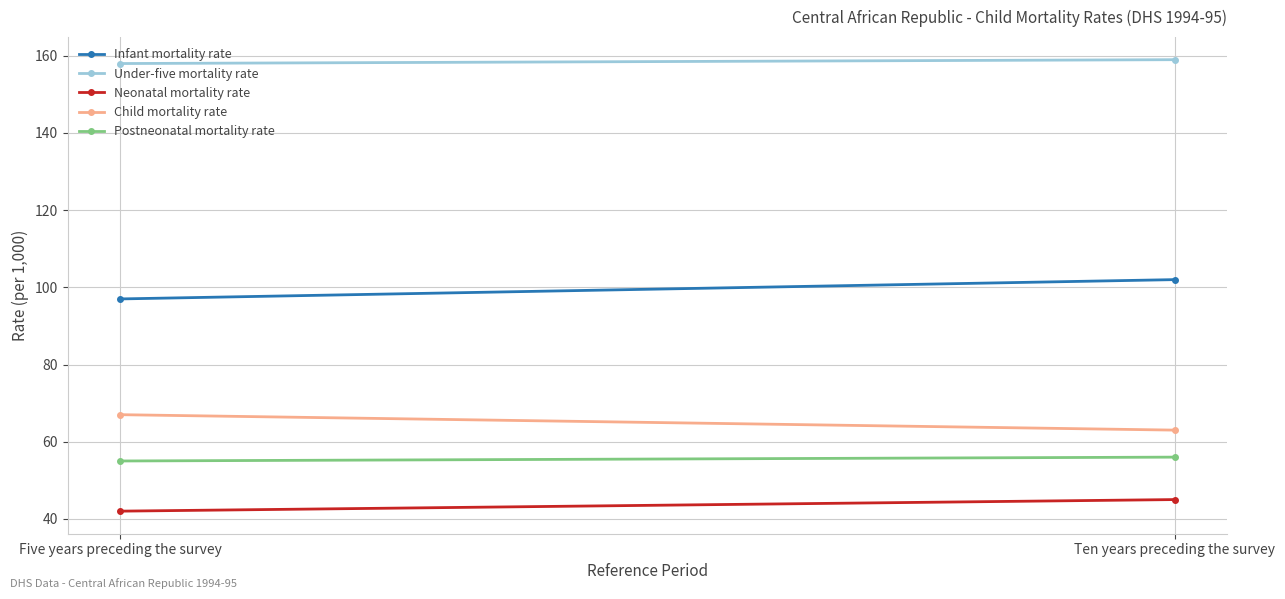

At Ten years preceding the survey, list the series in order from smallest to largest.

Neonatal mortality rate, Postneonatal mortality rate, Child mortality rate, Infant mortality rate, Under-five mortality rate